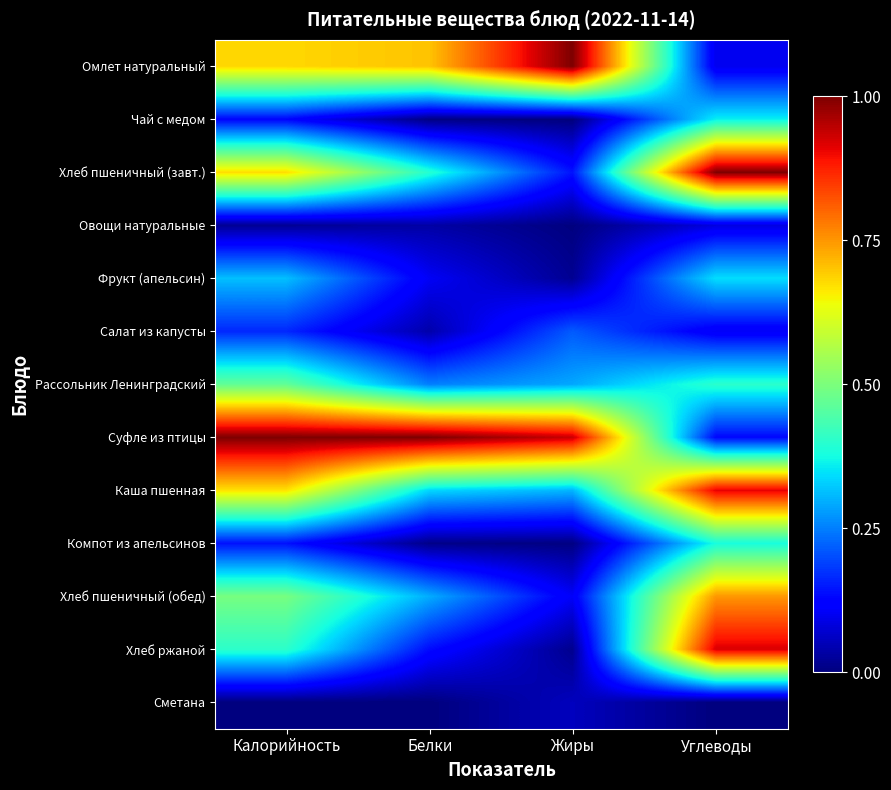

Reading left to right, extract all data points from this chart.

Омлет натуральный: Калорийность=0.7	Белки=0.7	Жиры=1.0	Углеводы=0.1
Чай с медом: Калорийность=0.1	Белки=0.0	Жиры=0.0	Углеводы=0.4
Хлеб пшеничный (завт.): Калорийность=0.7	Белки=0.4	Жиры=0.1	Углеводы=1.0
Овощи натуральные: Калорийность=0.0	Белки=0.0	Жиры=0.0	Углеводы=0.1
Фрукт (апельсин): Калорийность=0.3	Белки=0.1	Жиры=0.0	Углеводы=0.3
Салат из капусты: Калорийность=0.2	Белки=0.0	Жиры=0.2	Углеводы=0.1
Рассольник Ленинградский: Калорийность=0.5	Белки=0.3	Жиры=0.3	Углеводы=0.4
Суфле из птицы: Калорийность=1.0	Белки=1.0	Жиры=0.9	Углеводы=0.1
Каша пшенная: Калорийность=0.7	Белки=0.3	Жиры=0.3	Углеводы=0.9
Компот из апельсинов: Калорийность=0.1	Белки=0.0	Жиры=0.0	Углеводы=0.4
Хлеб пшеничный (обед): Калорийность=0.5	Белки=0.3	Жиры=0.1	Углеводы=0.7
Хлеб ржаной: Калорийность=0.4	Белки=0.1	Жиры=0.0	Углеводы=0.9
Сметана: Калорийность=0.0	Белки=0.0	Жиры=0.1	Углеводы=0.0